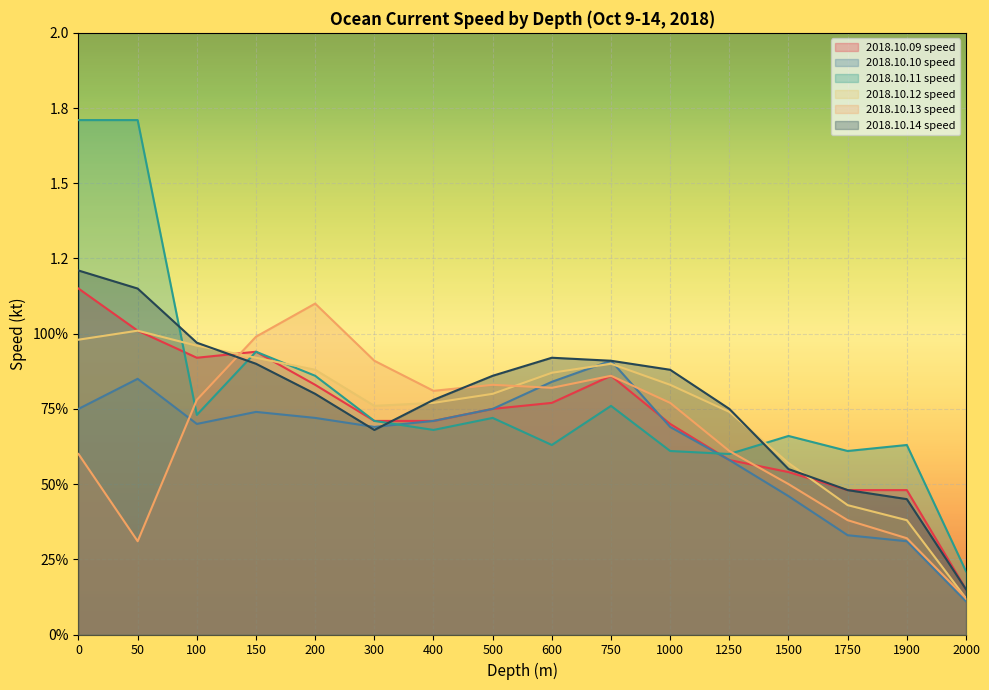

True or false: 2018.10.12 speed and 2018.10.13 speed cross at least once.

True